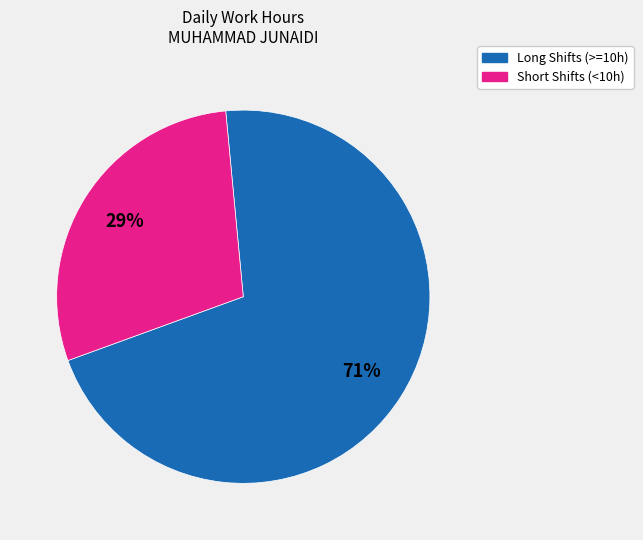

To the nearest percent, what is the difference between the largest and smallest slice percentages?

42%